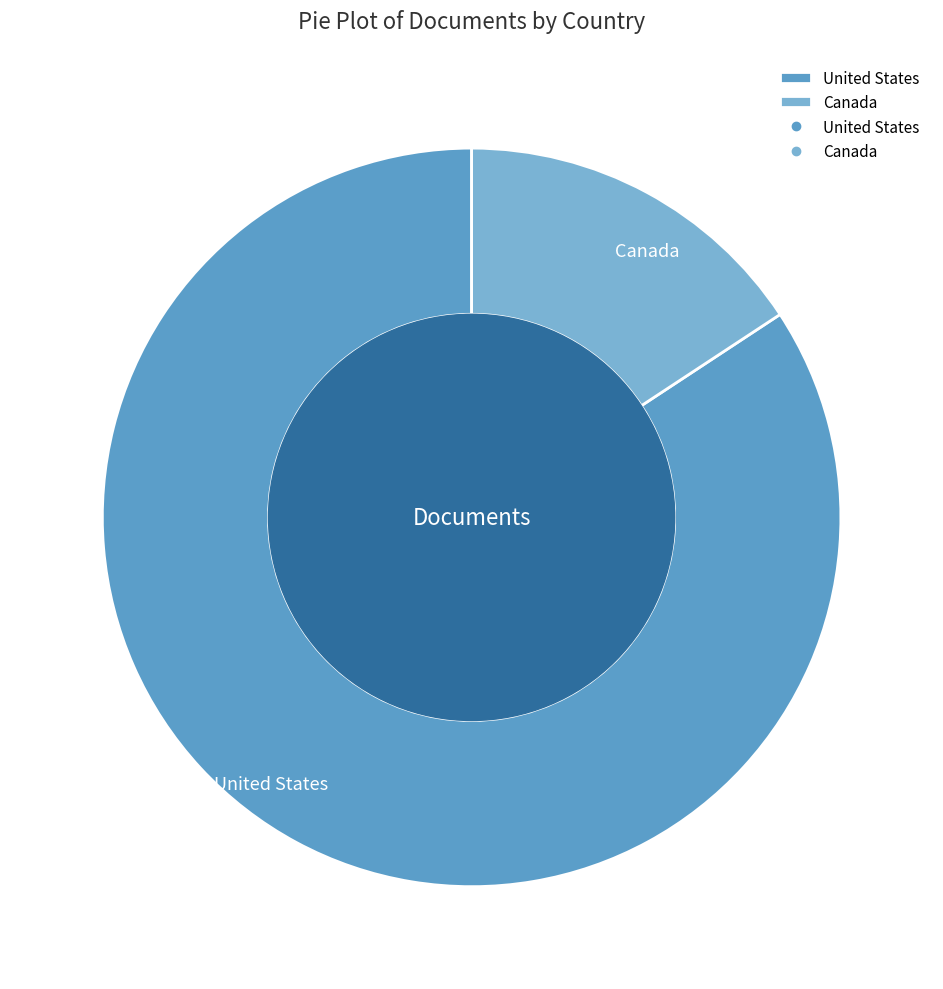

Is the sum of Canada and United States greater than half?

Yes